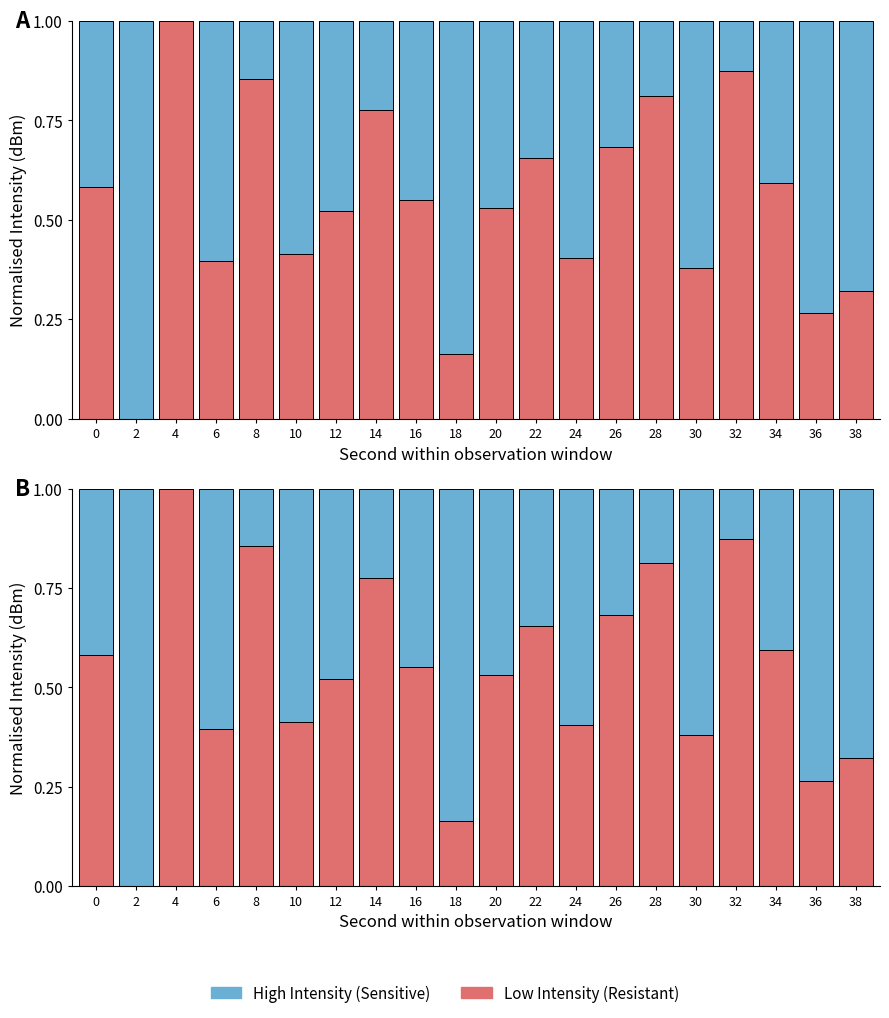

The intensity(dBm) resistant series shows 0.2 at 30. True or false?

False